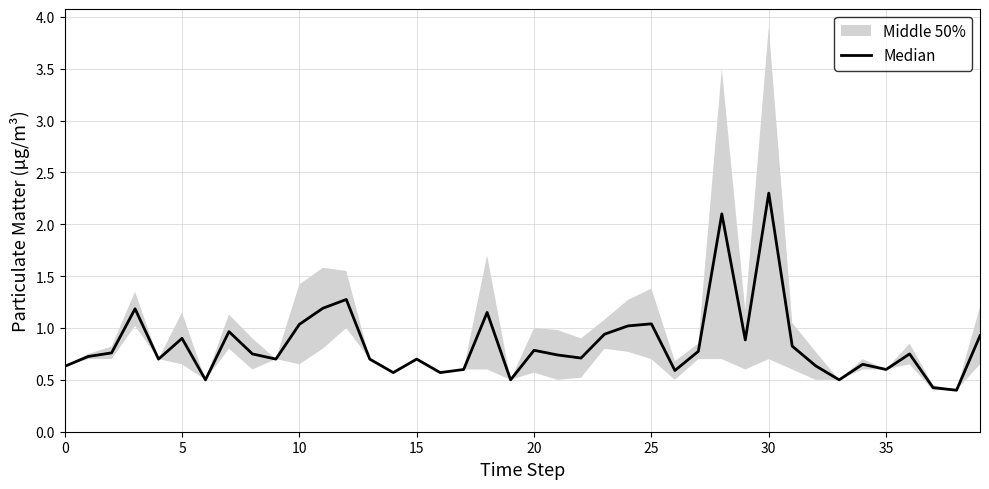

Is it true that the value at 24 is 1.0?

True